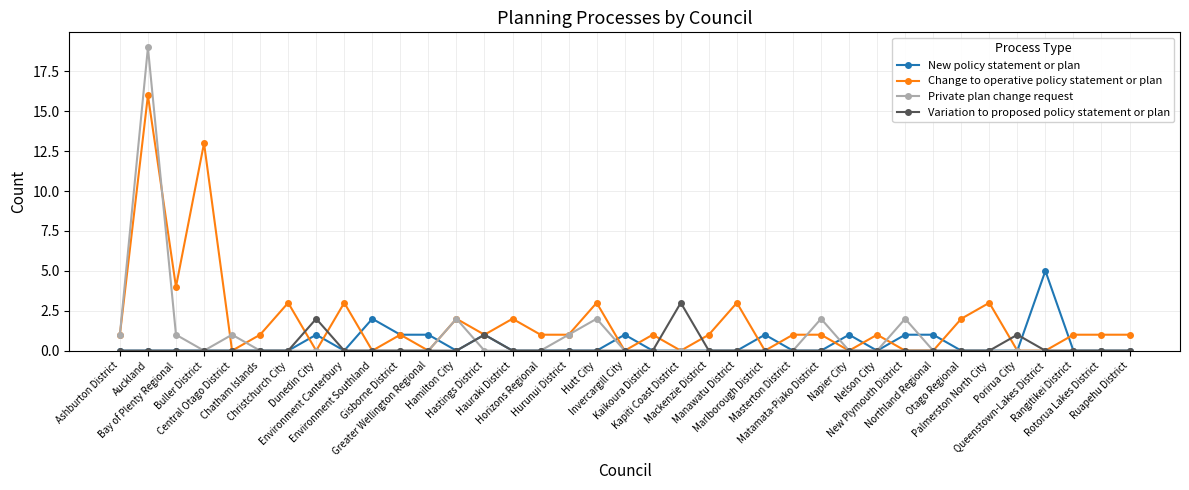

Between Hamilton City and Hastings District, which series saw the biggest shift?

Private plan change request